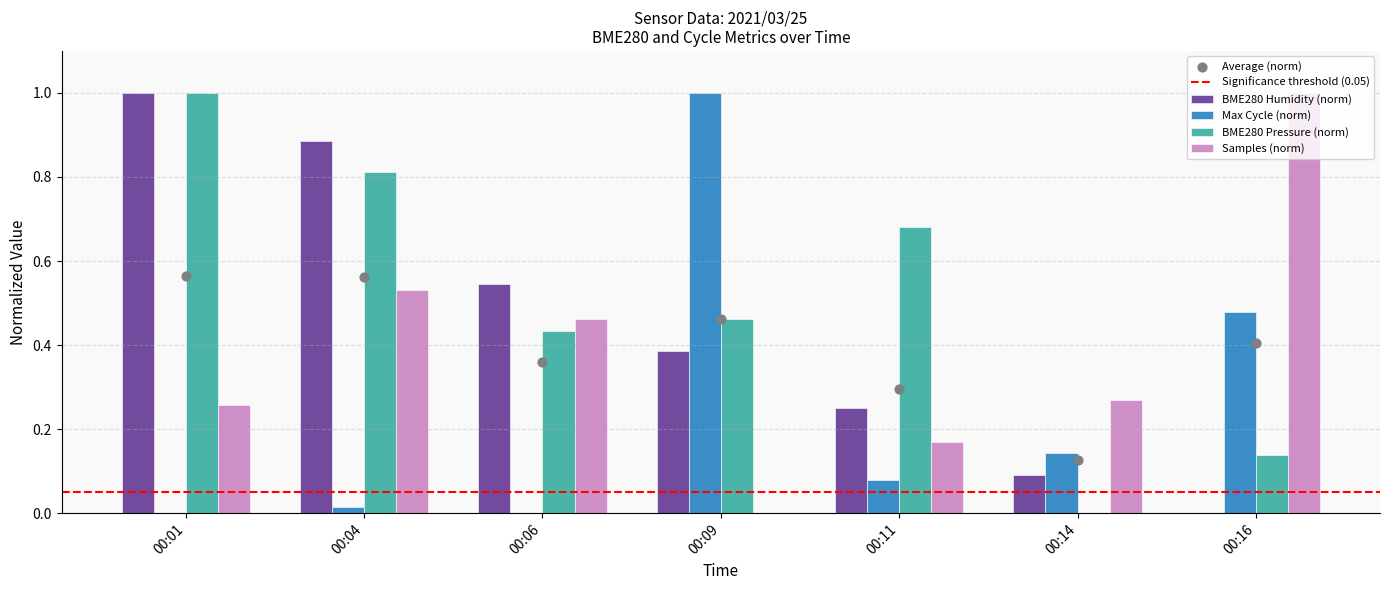

Which series has the largest Y range (max minus min)?

Samples